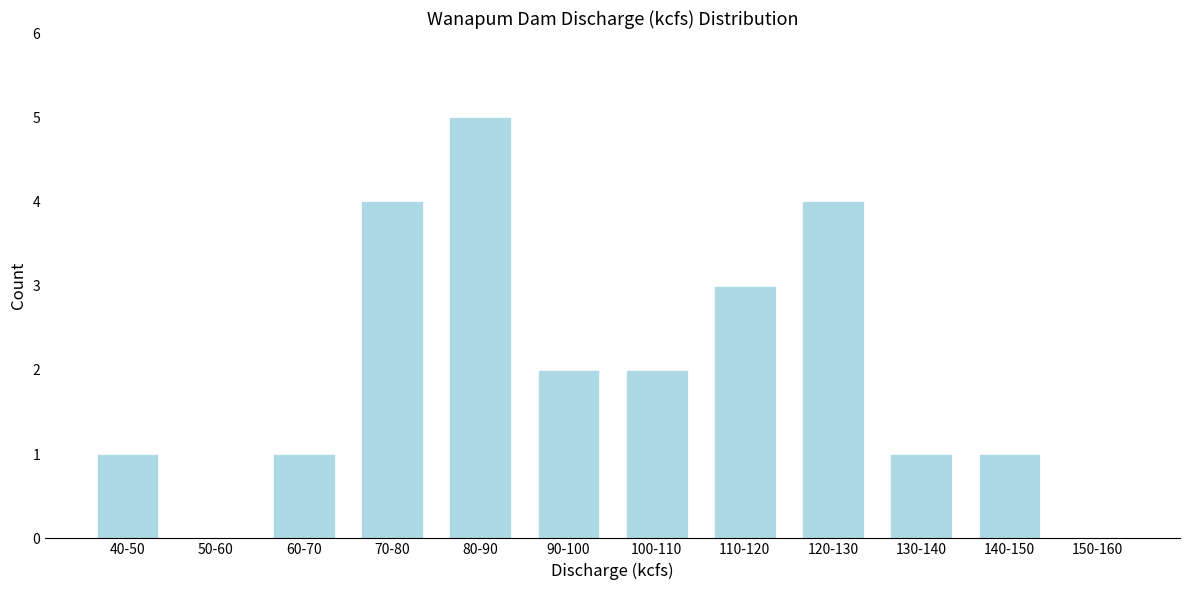

Reading left to right, list all the values displayed in this chart.

40-50=1	50-60=0	60-70=1	70-80=4	80-90=5	90-100=2	100-110=2	110-120=3	120-130=4	130-140=1	140-150=1	150-160=0